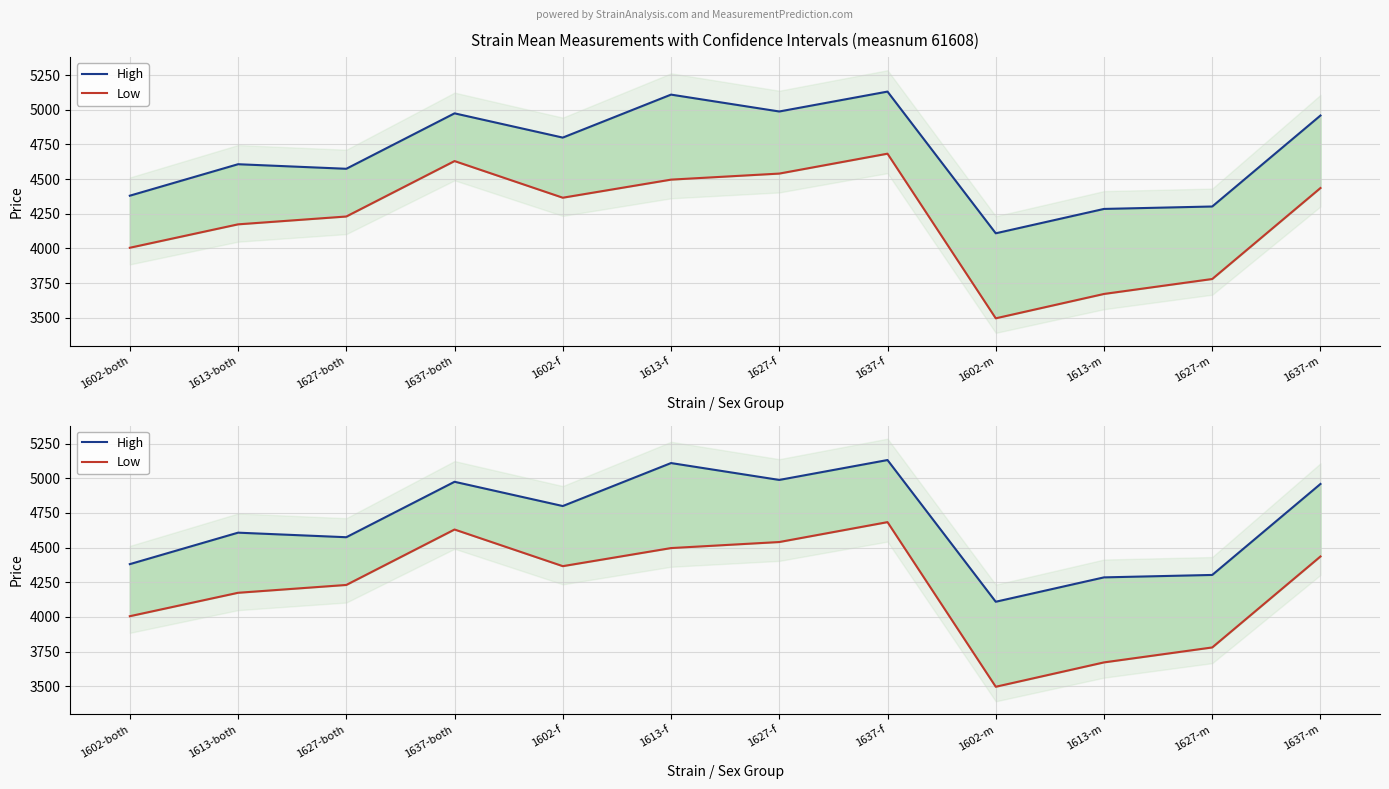

True or false: Low and High cross at least once.

False